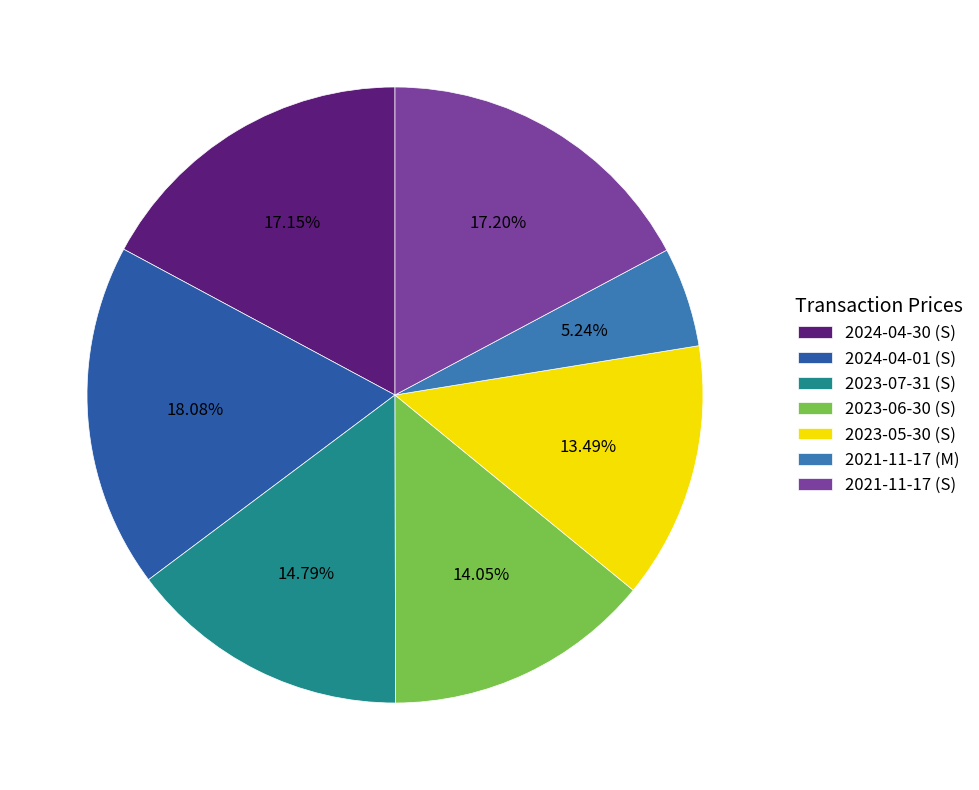

Does any single category account for the majority?

No